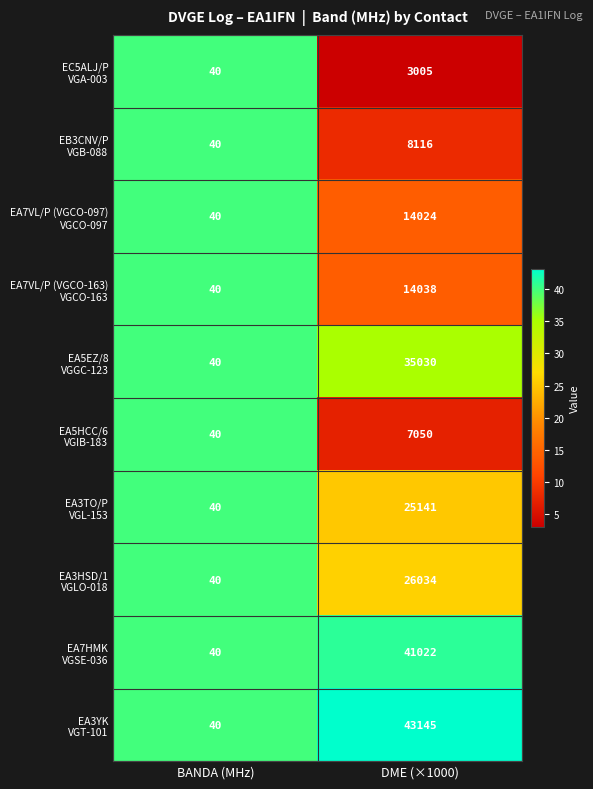

What is the minimum value shown in the chart?

40